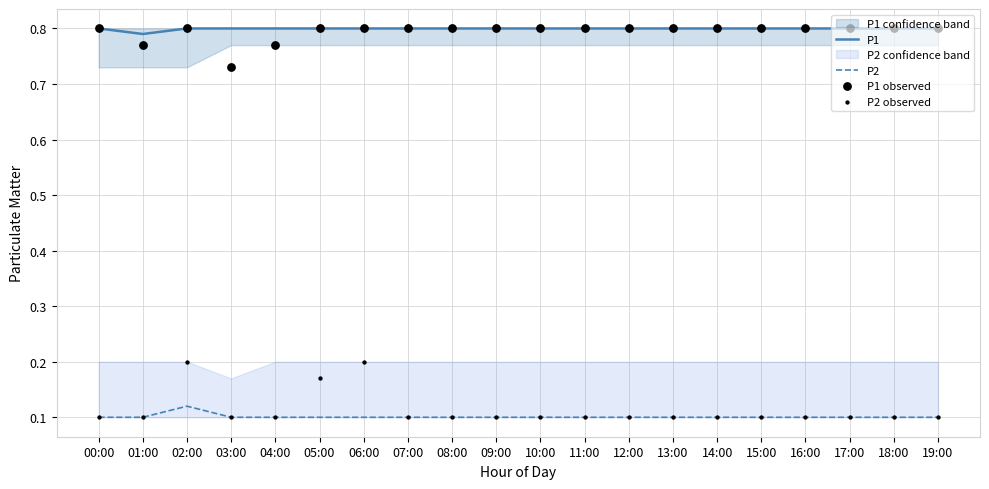

What are all the series names shown in the legend?

P1, P2, P1 observed, P2 observed